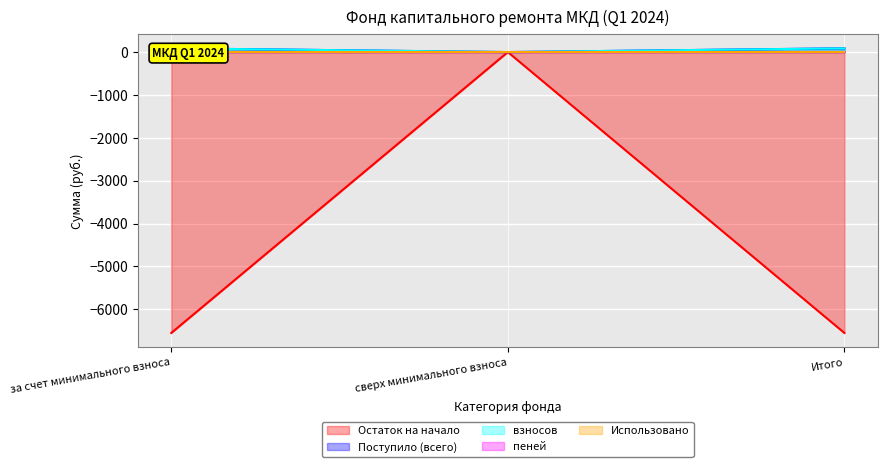

At which category is the sum across all series the highest?

сверх минимального взноса